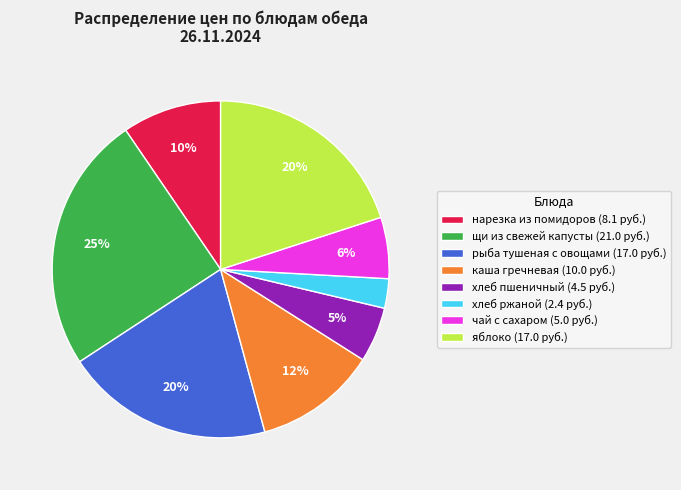

To the nearest percent, what portion does хлеб пшеничный represent?

5%